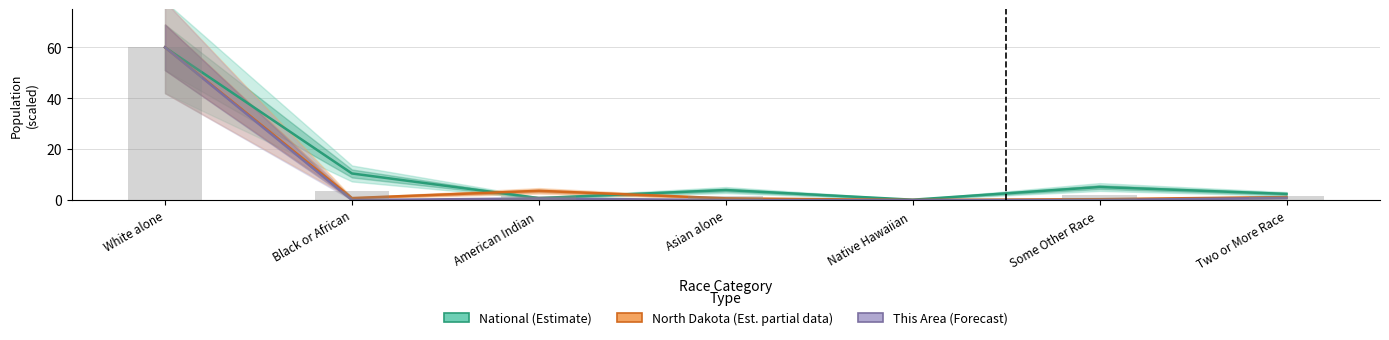

The value of National (Estimate) at Native Hawaiian  is 0.1. True or false?

True